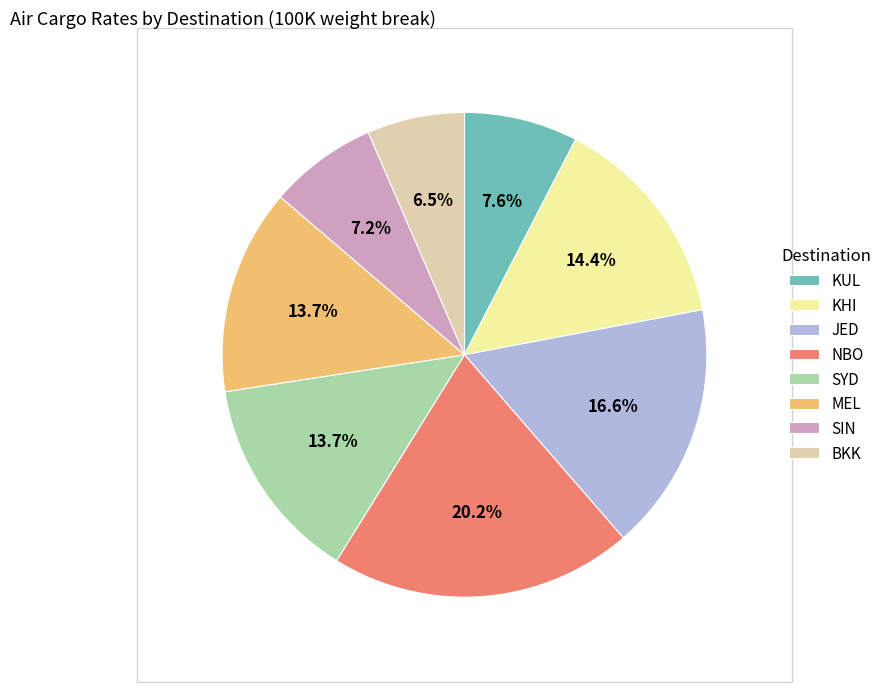

Does any single category account for the majority?

No